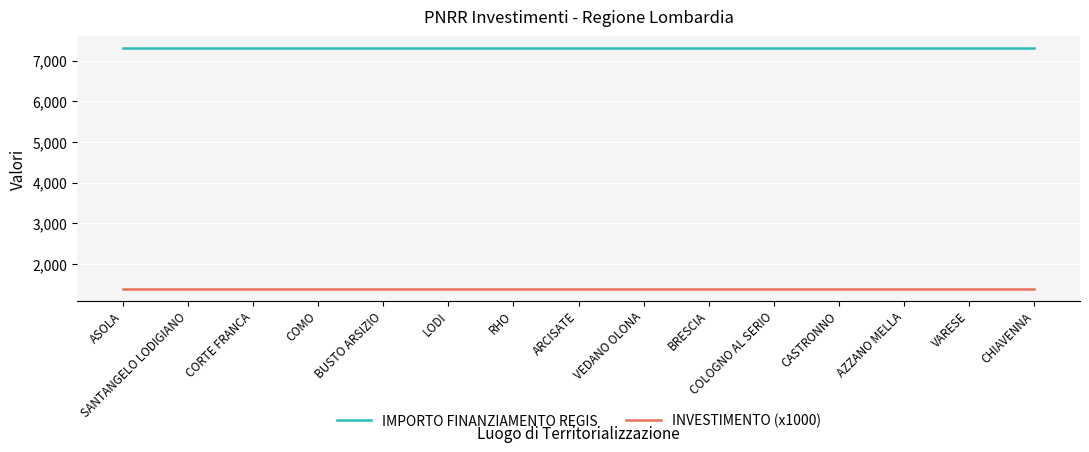

What is the difference between the highest and lowest values at ARCISATE?

5901